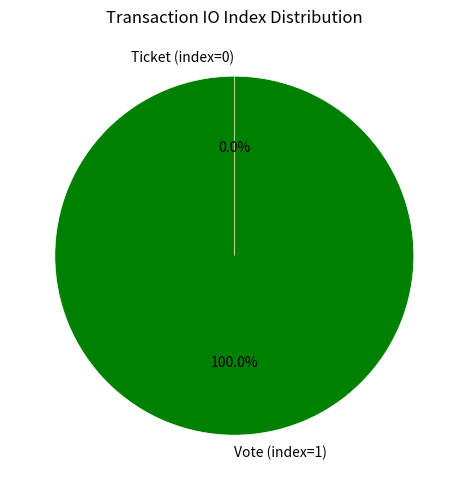

Which has a higher value, Ticket (index=0) or Vote (index=1)?

Vote (index=1)